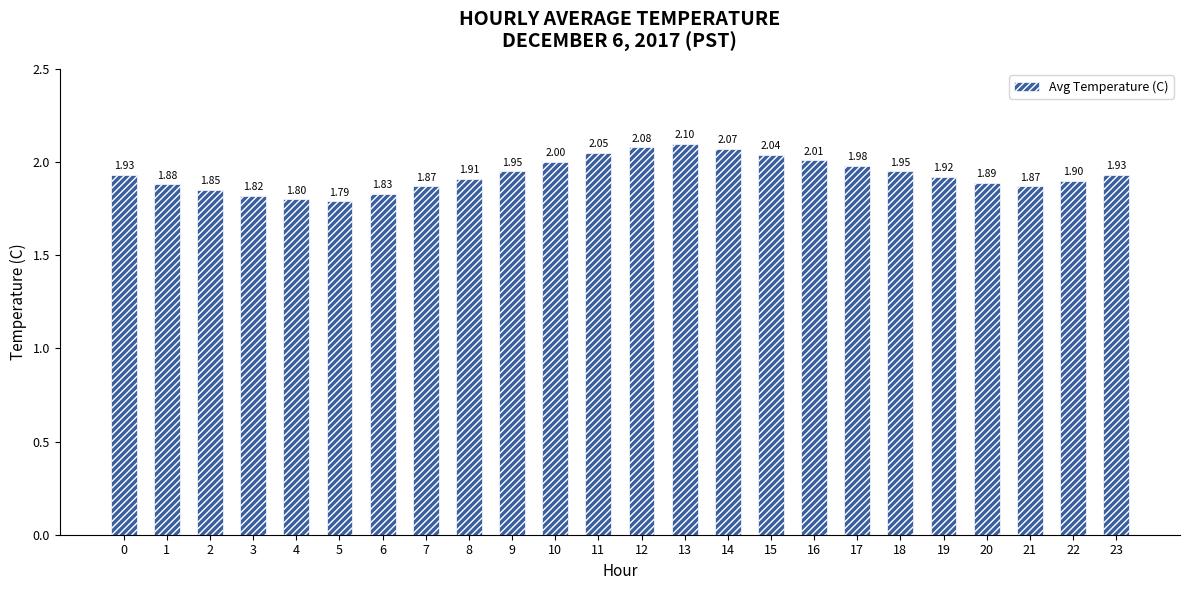

What is the sum of the values at 20 and 11?

3.9